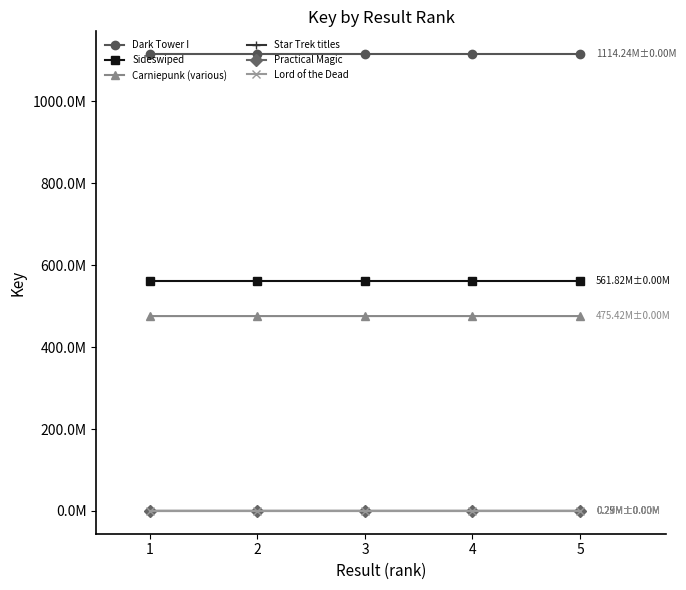

What is the total value across all series at 1?

2152326664